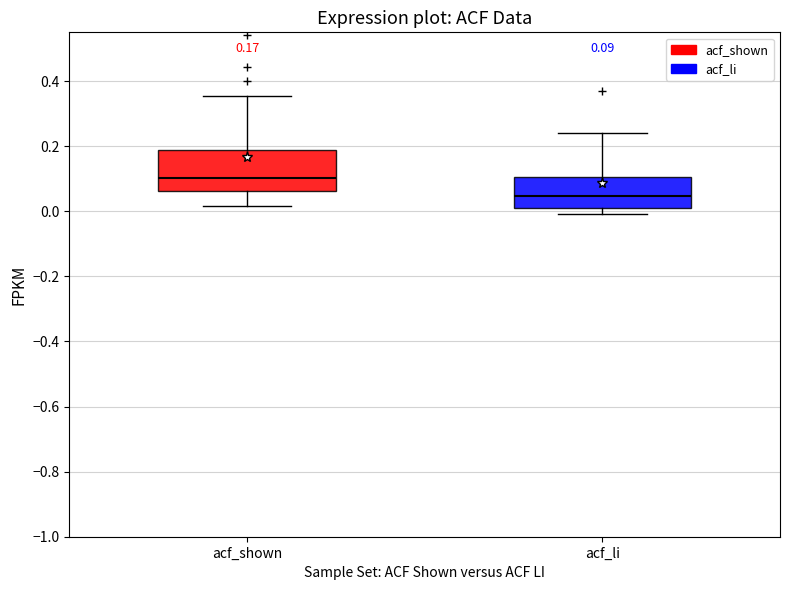

Which box is the tallest, from its lower edge to its upper edge?

acf_shown